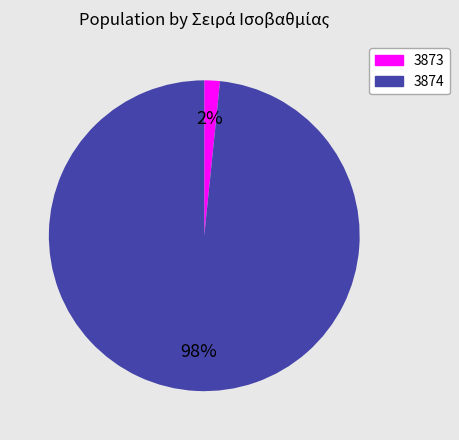

Is there any slice that represents more than half of the pie?

Yes